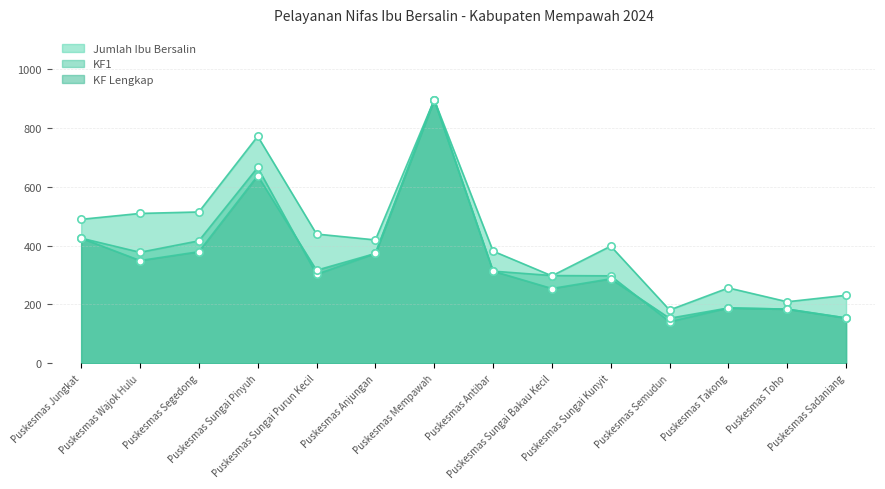

Which series reaches the maximum Y coordinate?

Jumlah Ibu Bersalin